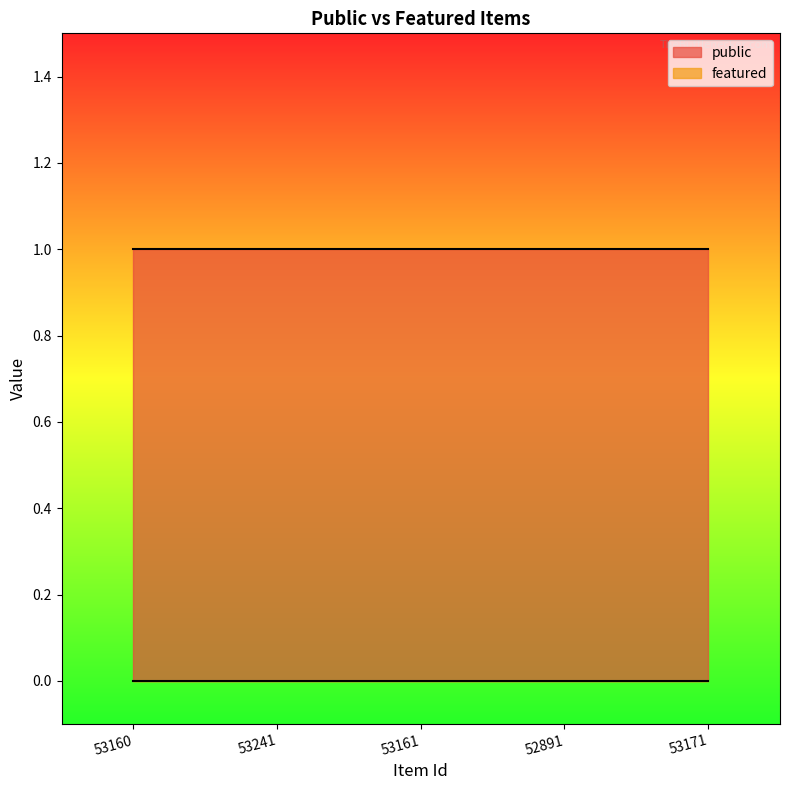

Does the chart display data point markers on the line(s)?

No